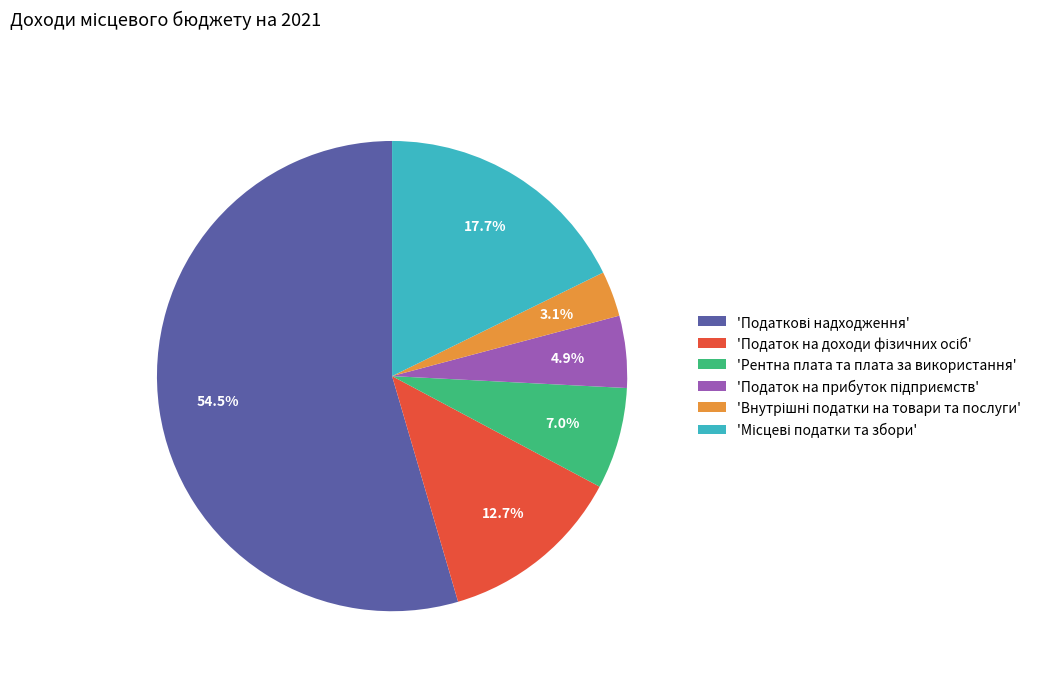

Is there a majority slice in this chart?

Yes